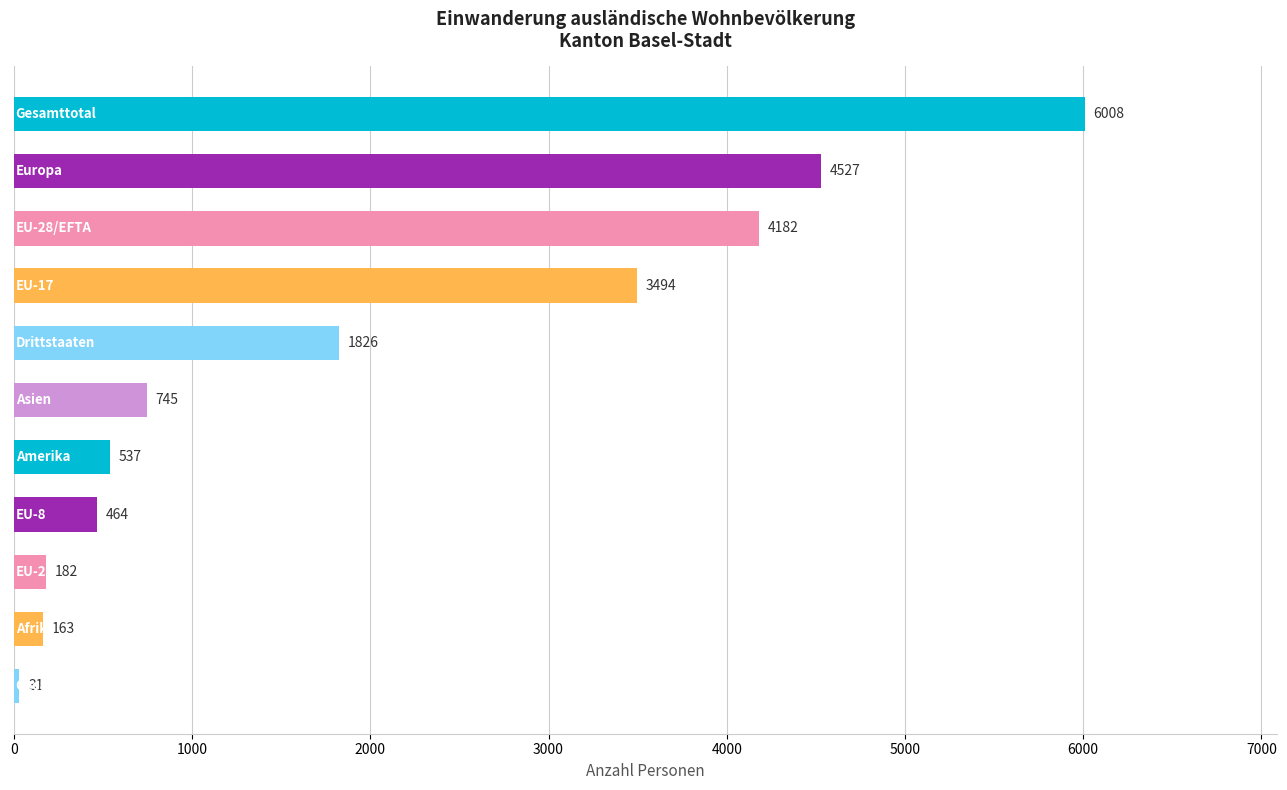

What is the average value?

2014